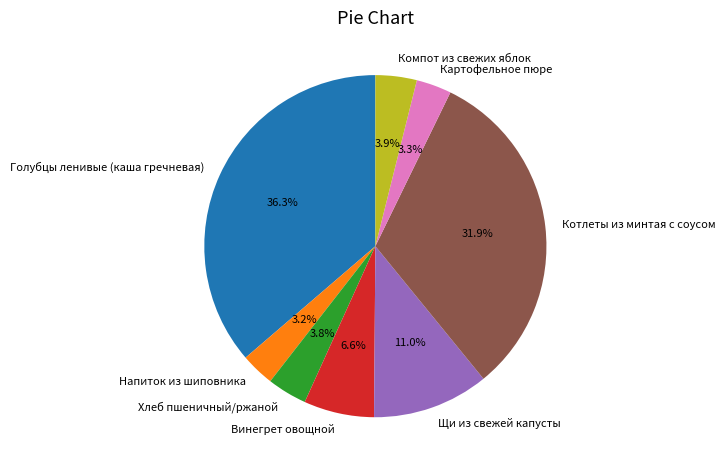

How many segments does this pie chart have?

8